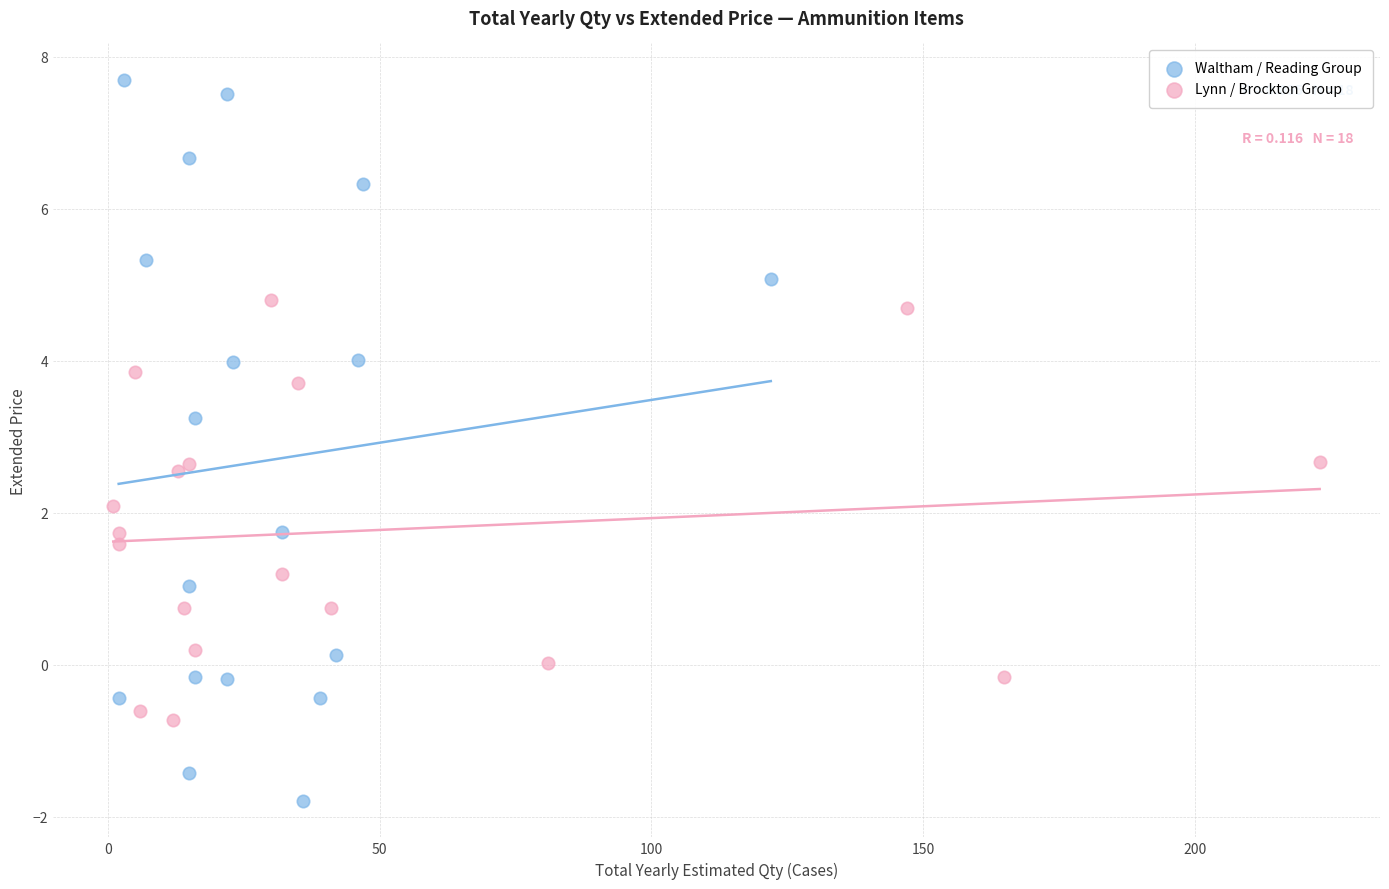

Which series has the widest spread of Y values?

Waltham / Reading Group